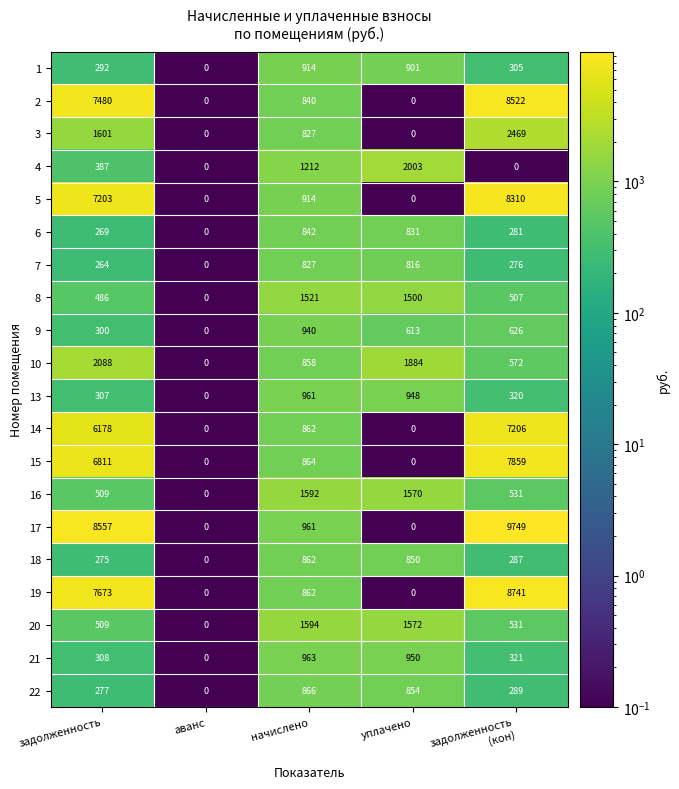

What is the sum of all 7 values?

2183